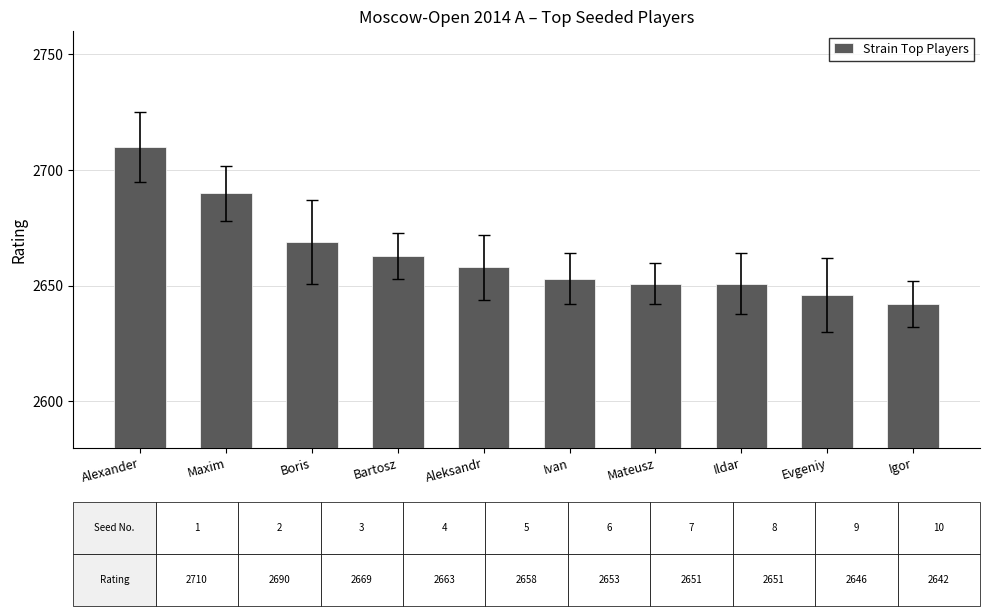

Reading right to left, extract all data points from this chart.

Igor=2642	Evgeniy=2646	Ildar=2651	Mateusz=2651	Ivan=2653	Aleksandr=2658	Bartosz=2663	Boris=2669	Maxim=2690	Alexander=2710